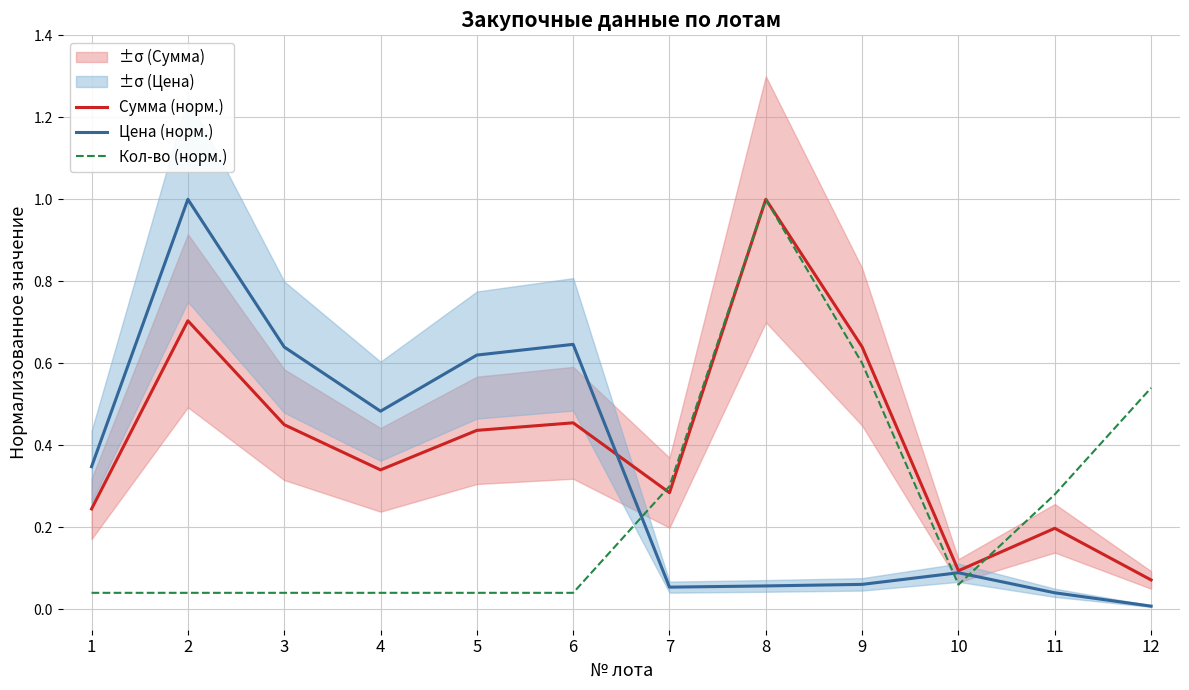

Reading left to right, extract all data points from this chart.

Сумма (норм.): 1=0.2	2=0.7	3=0.5	4=0.3	5=0.4	6=0.5	7=0.3	8=1.0	9=0.6	10=0.1	11=0.2	12=0.1
Цена (норм.): 1=0.3	2=1.0	3=0.6	4=0.5	5=0.6	6=0.6	7=0.1	8=0.1	9=0.1	10=0.1	11=0.0	12=0.0
Кол-во (норм.): 1=0.0	2=0.0	3=0.0	4=0.0	5=0.0	6=0.0	7=0.3	8=1.0	9=0.6	10=0.1	11=0.3	12=0.5